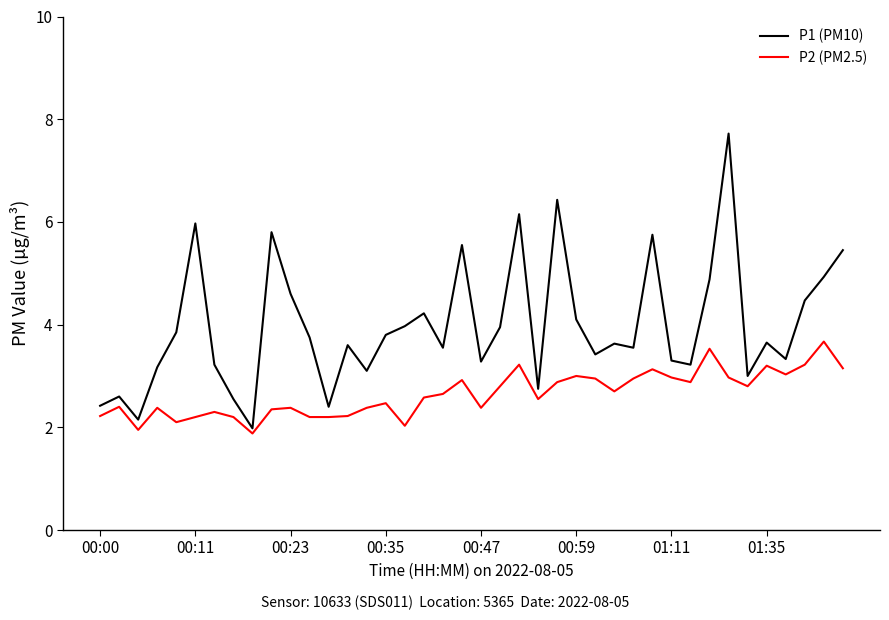

What is the greatest value displayed?

7.7